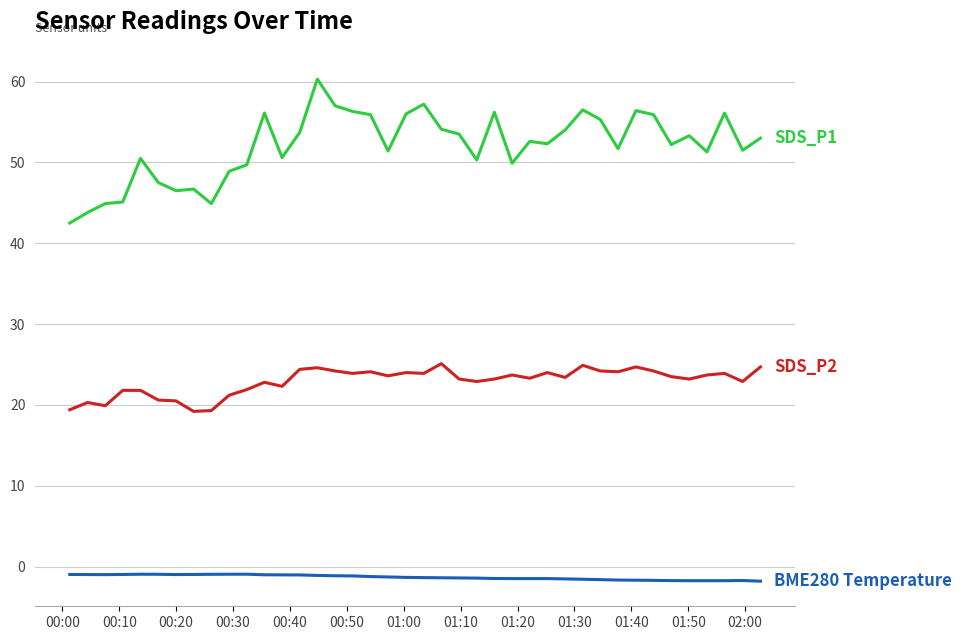

What is the greatest value displayed?

60.3